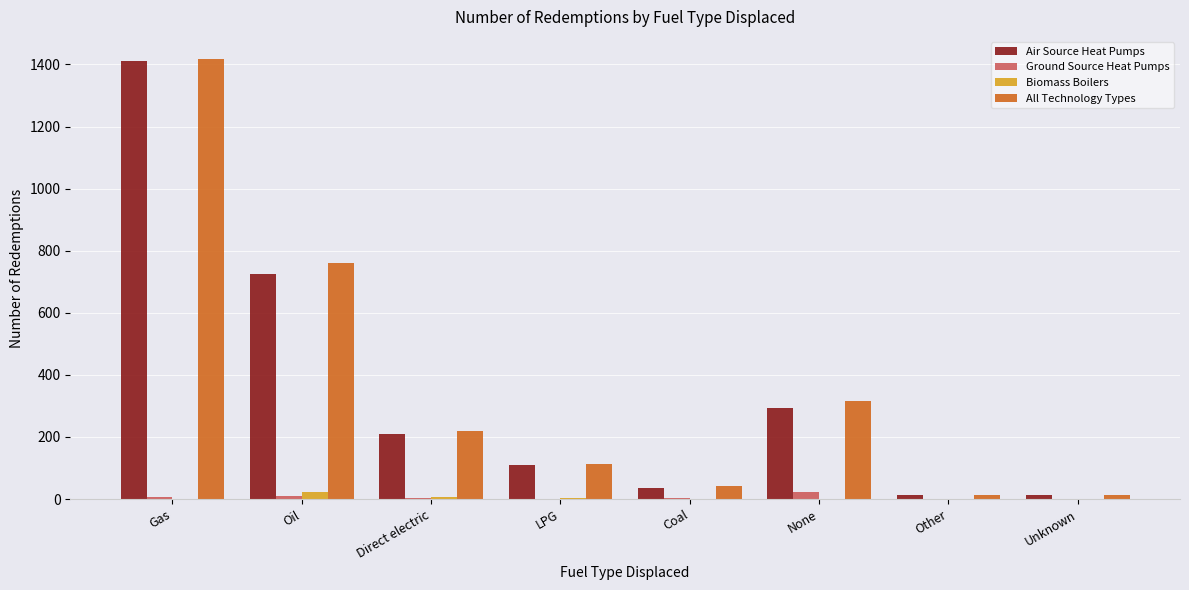

What is the greatest value displayed?

1418